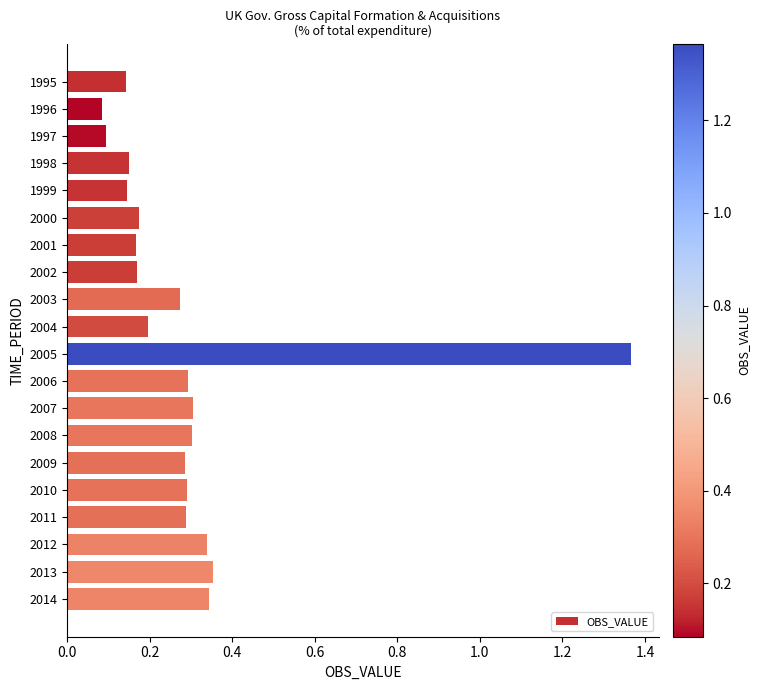

How many bars are there in total?

20